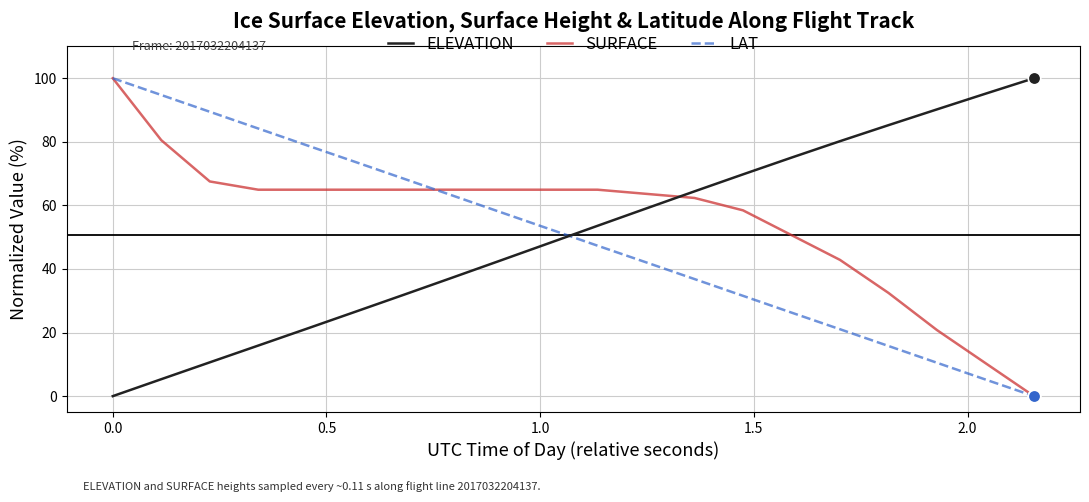

What is the maximum value shown in the chart?

100.0